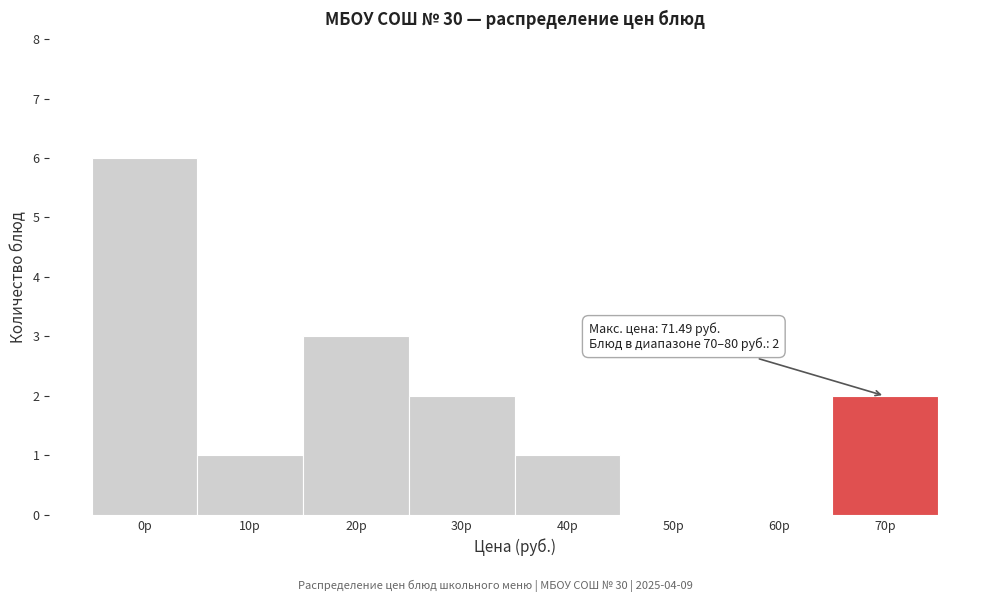

Reading left to right, extract all data points from this chart.

0р=6	10р=1	20р=3	30р=2	40р=1	50р=0	60р=0	70р=2